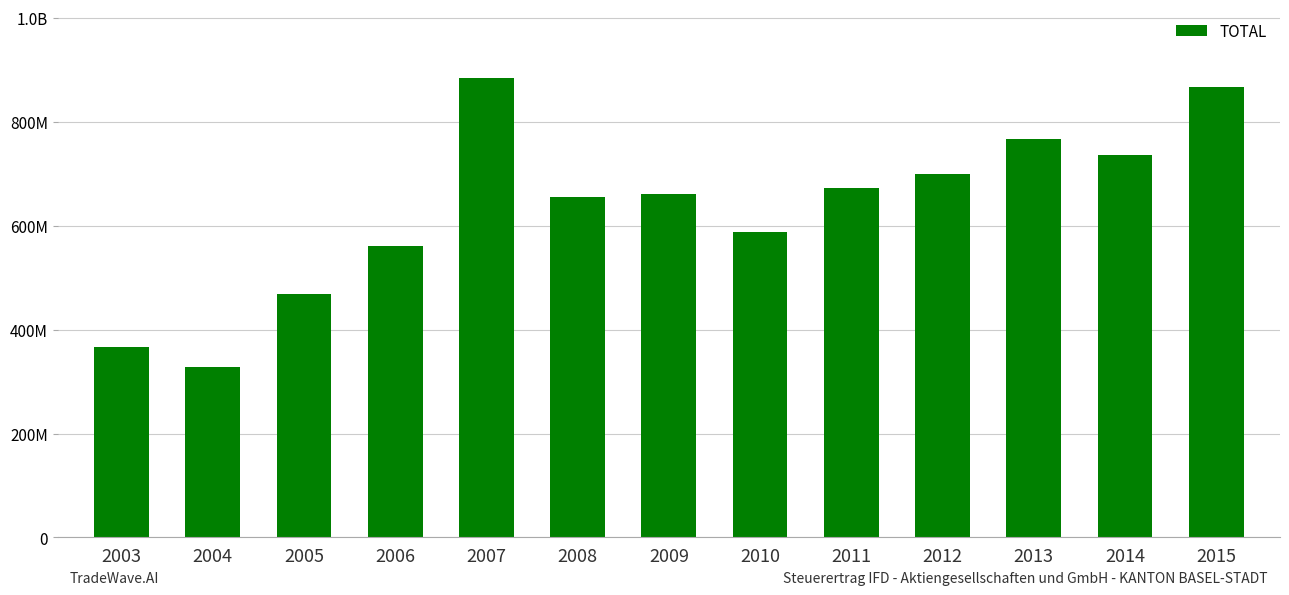

Does the chart contain any negative values?

No